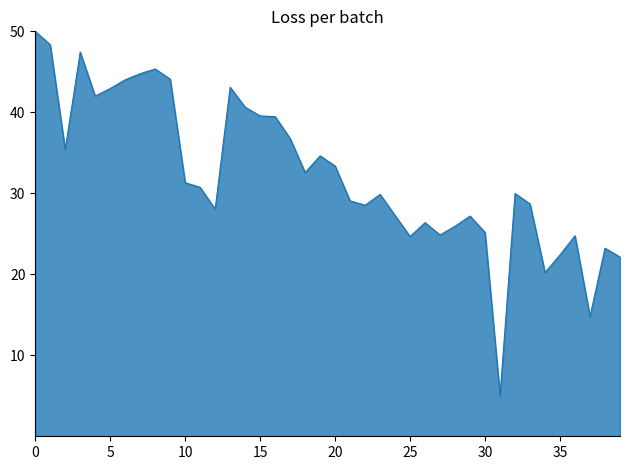

Count the number of categories in the chart.

40